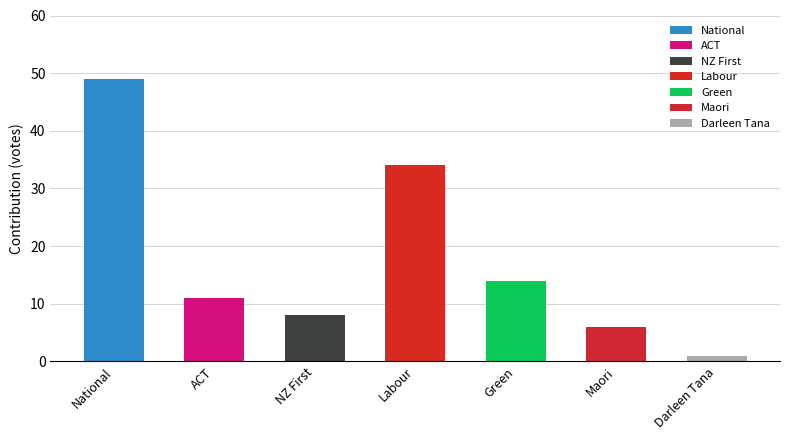

What is the smallest value displayed?

1